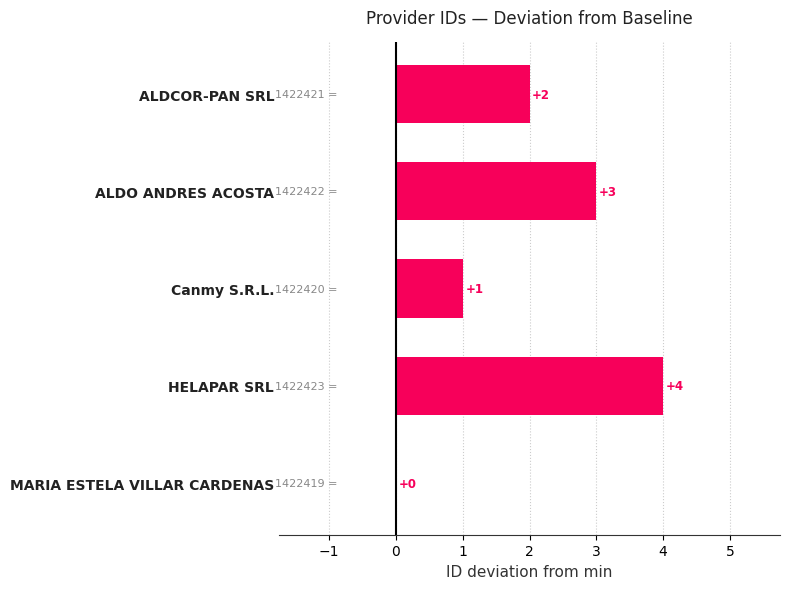

Approximately how many times larger is the value at ALDO ANDRES ACOSTA compared to ALDCOR-PAN SRL?

1.5